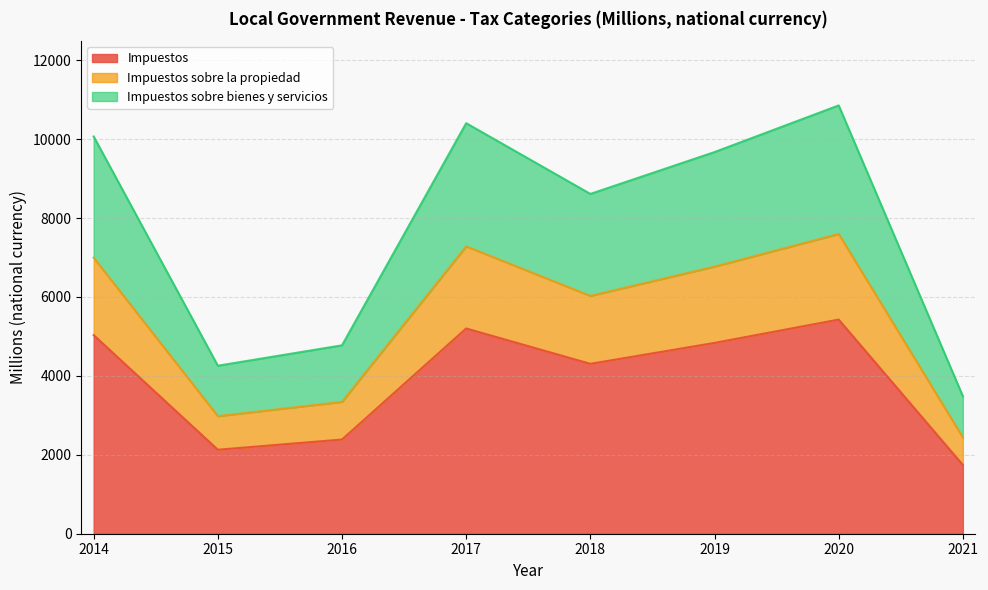

Rank the categories by Impuestos sobre bienes y servicios value from lowest to highest.

2021, 2015, 2016, 2018, 2019, 2014, 2017, 2020